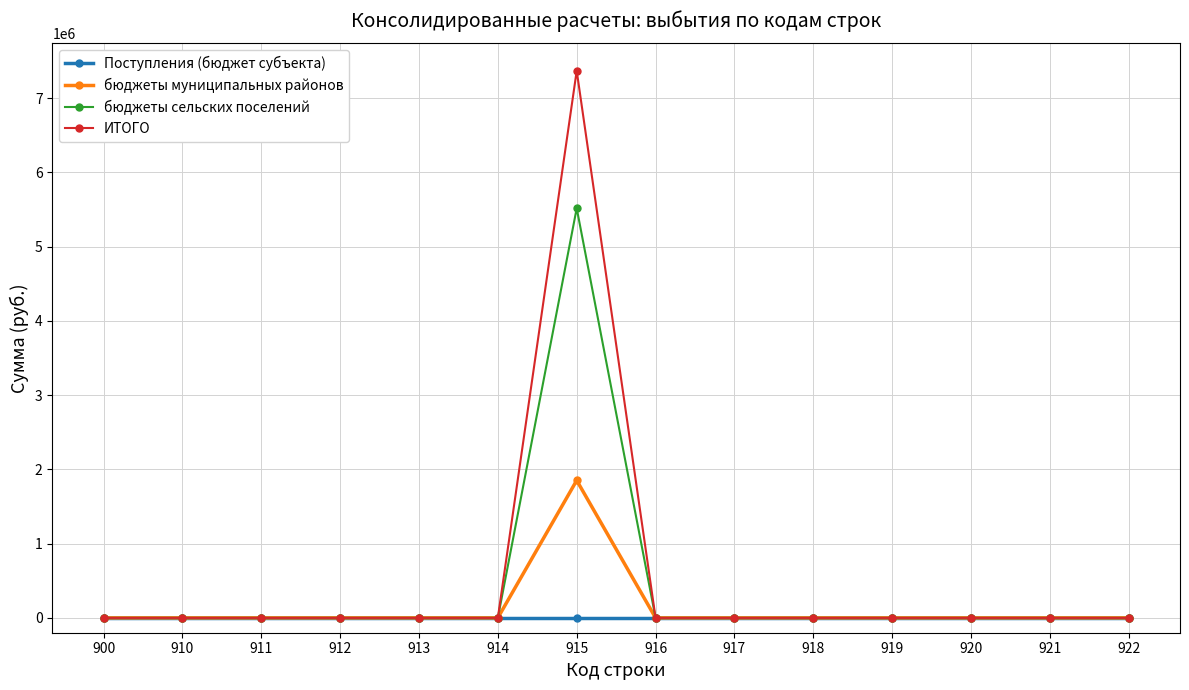

What is the greatest value displayed?

7366614